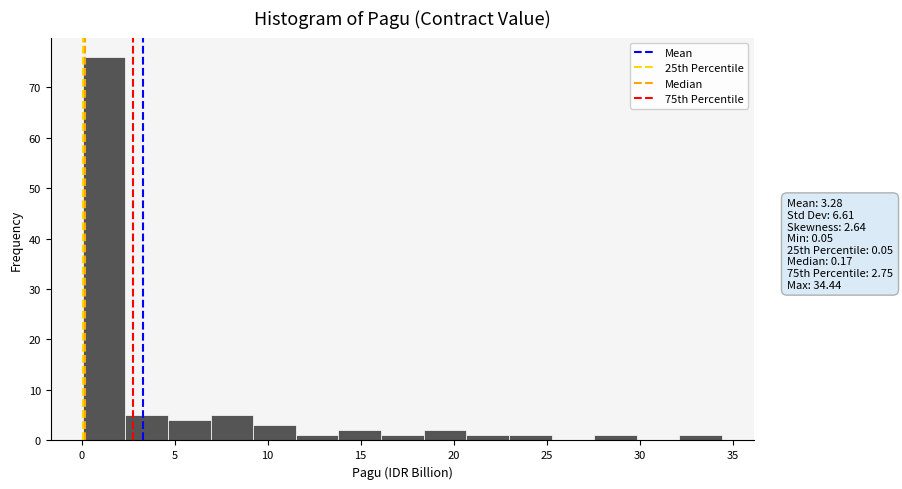

Over which range of the x-axis is the bar tallest?

0.0 to 2.5